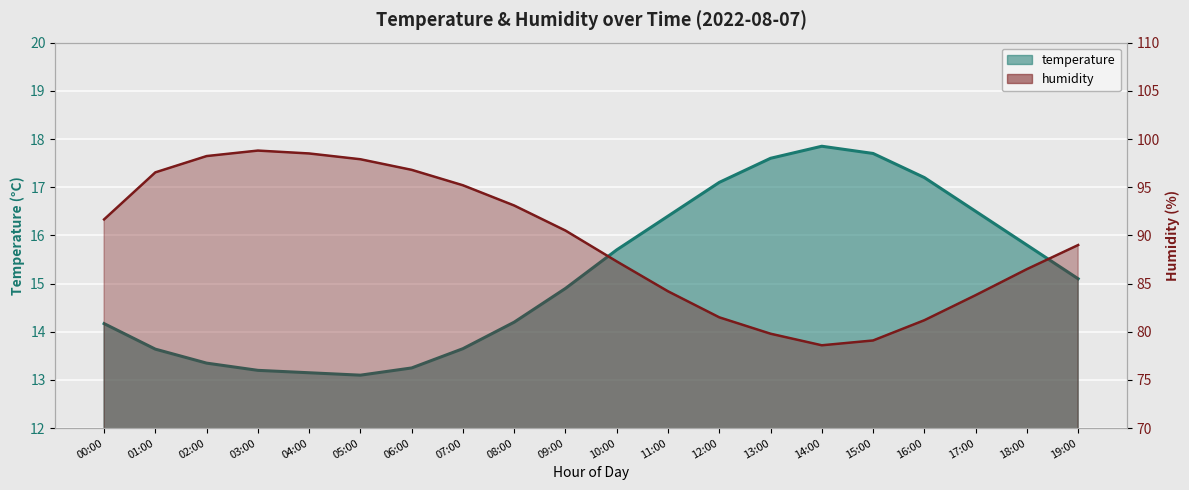

True or false: humidity has more than 2 interior local peaks.

False